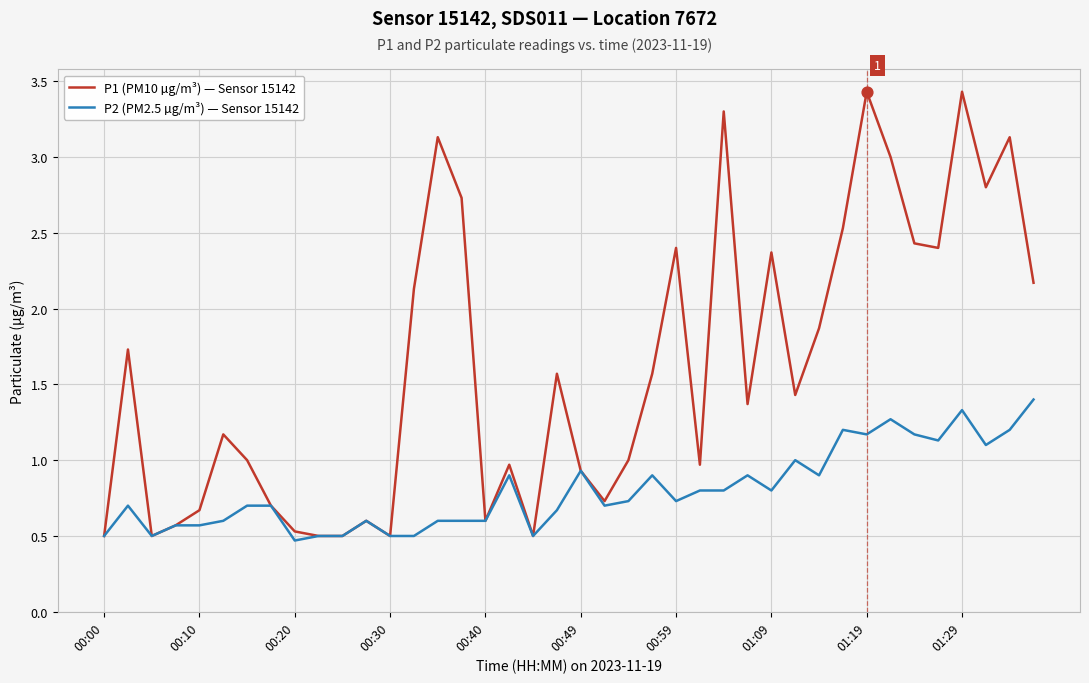

Which series has the largest total across all categories?

P1 (PM10 µg/m³) — Sensor 15142